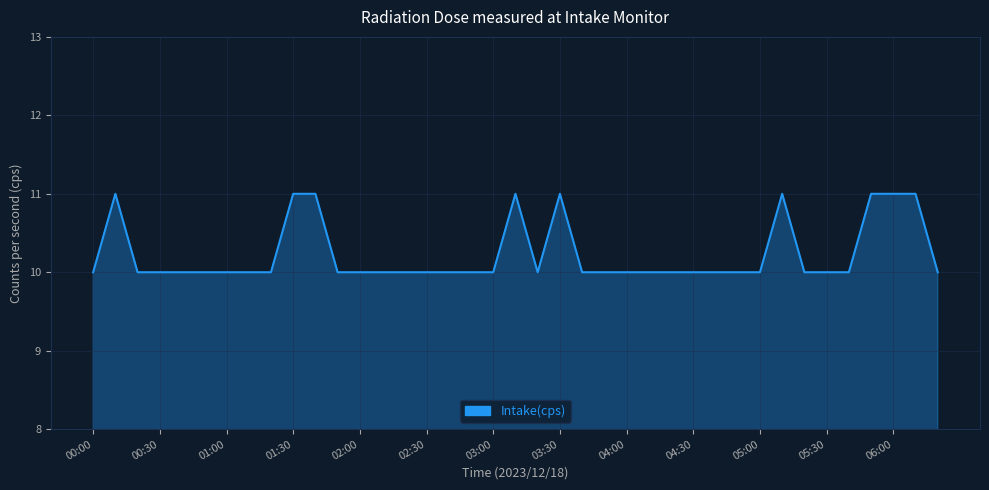

What is the difference between the second highest and minimum values?

1